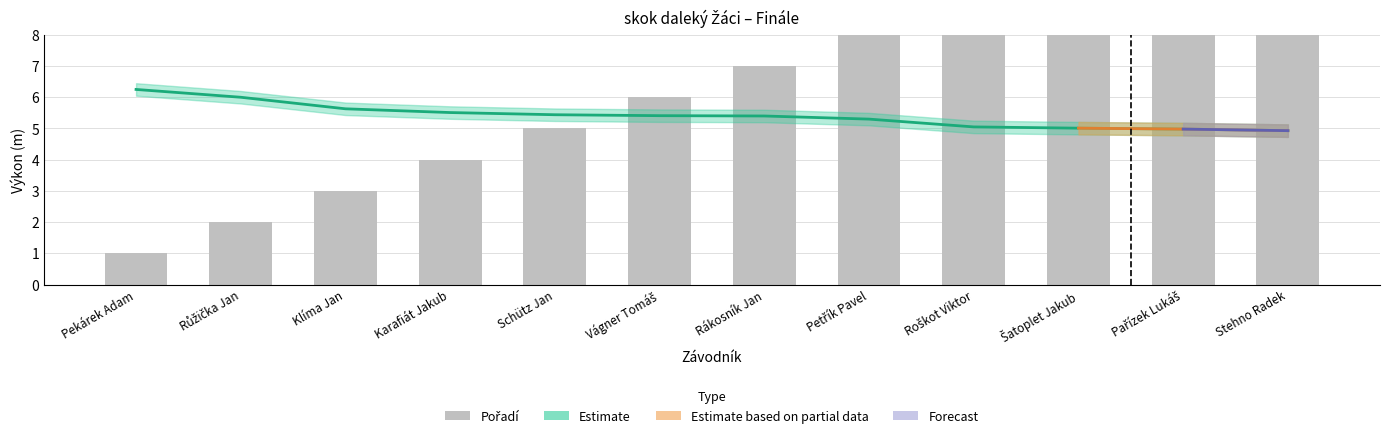

How many data points in Pořadí_upper are less than 7?

6